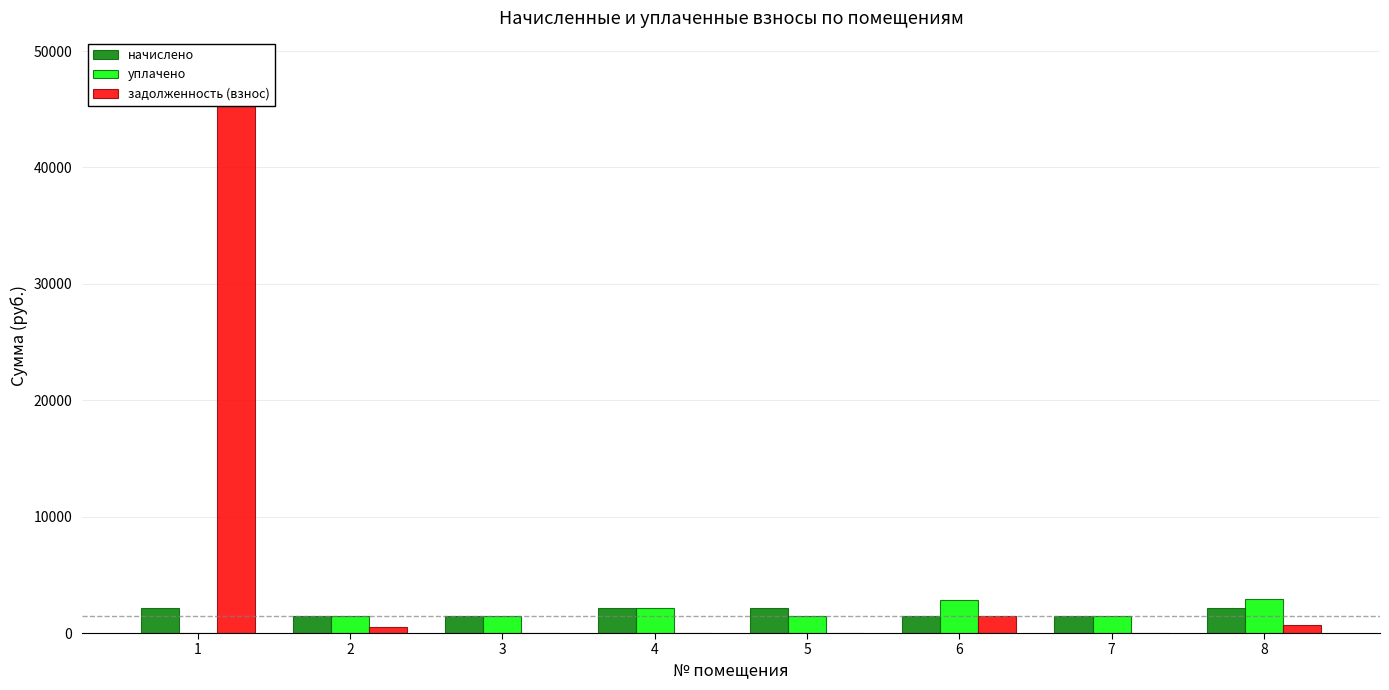

At 2, list the series in order from smallest to largest.

задолженность (взнос), начислено, уплачено